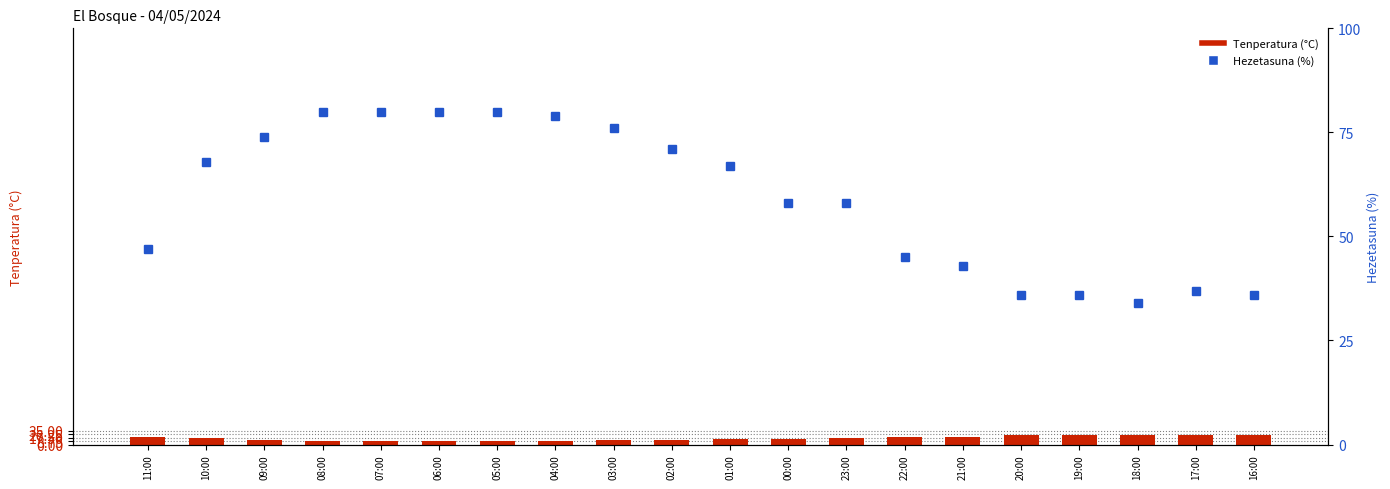

What is the maximum value for Tenperatura (°C)?

24.5